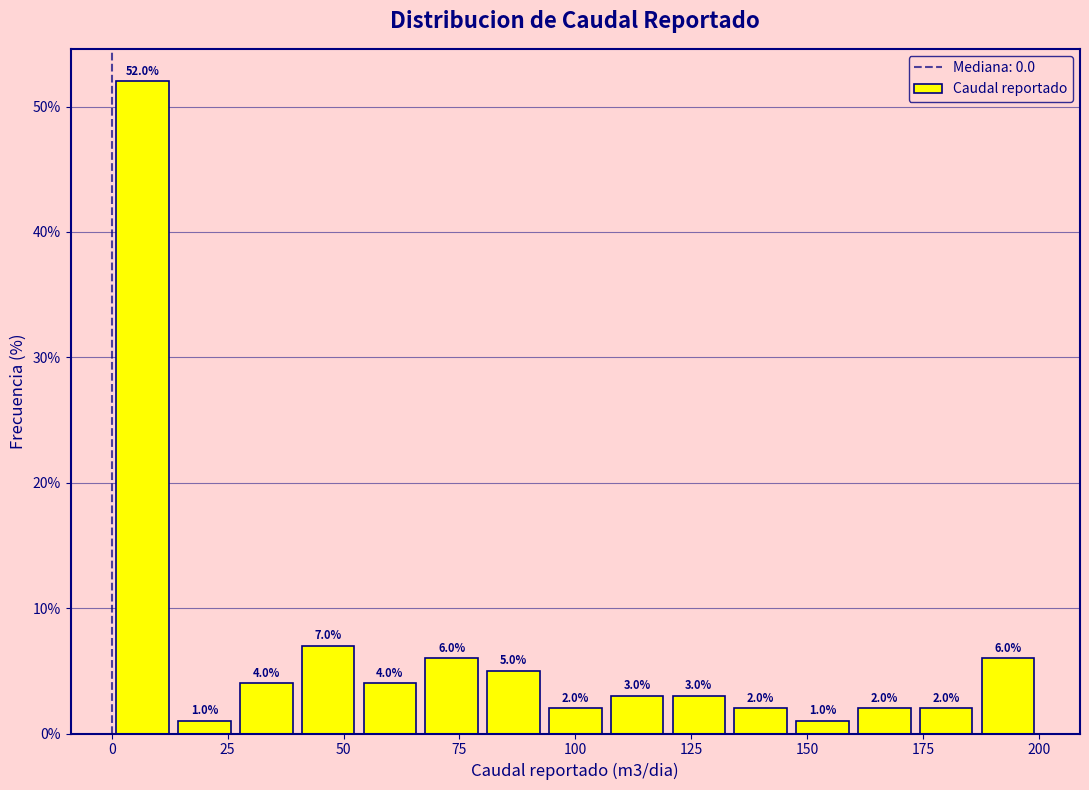

Around what value on the x-axis is the tallest bar? Give the approximate position of its centre, as read against the axis.

5